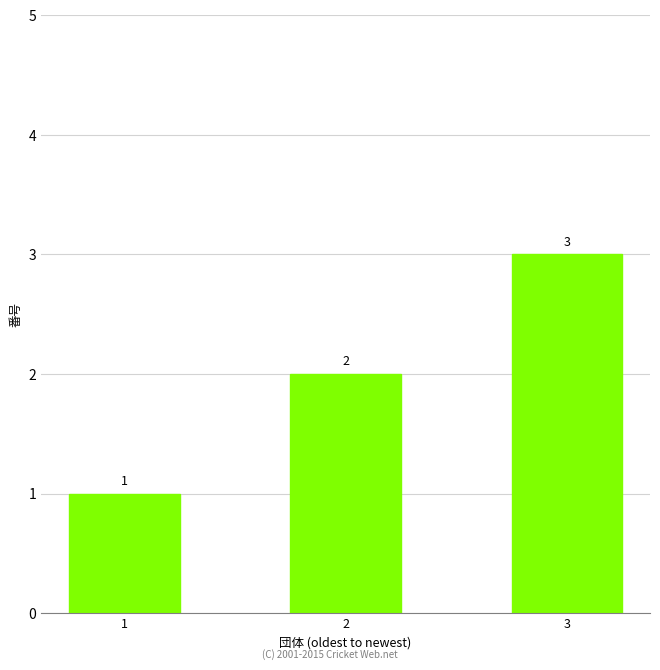

Reading left to right, extract all data points from this chart.

1	2	3